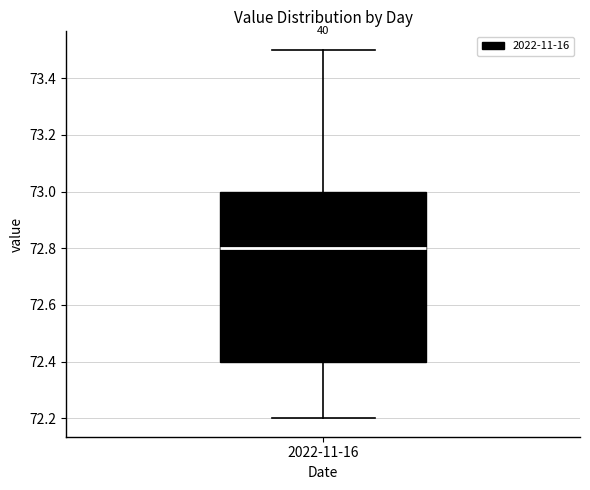

Transcribe this box plot: give where the median line is, the range the box spans, and where the two whiskers end, as read against the y-axis. The values are not printed on the chart, so give them approximately, as read against the axis.

median 72.8, box 72.4 to 73.0, whiskers 72.2 to 73.5